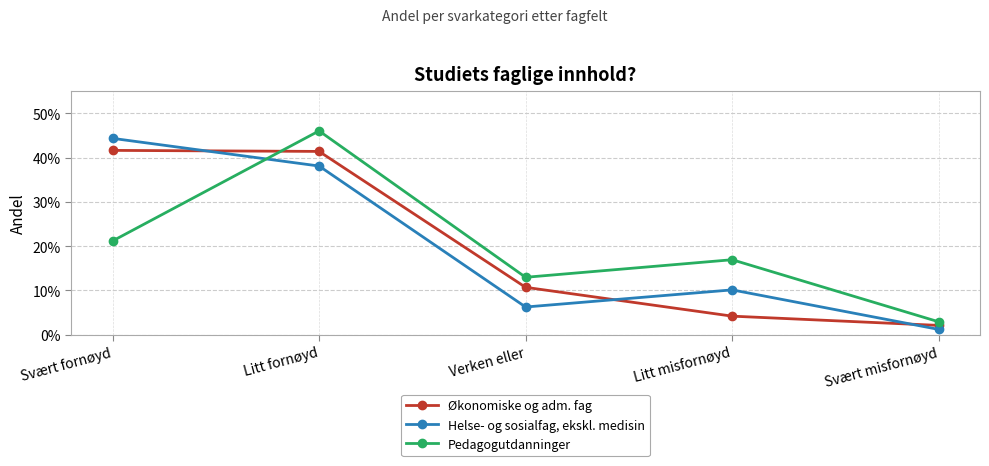

True or false: Pedagogutdanninger and Økonomiske og adm. fag intersect in this chart.

True